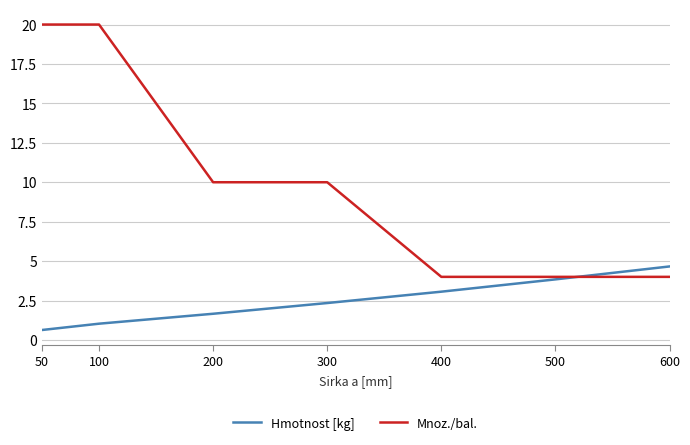

What is the total value across all series at 500?

7.8